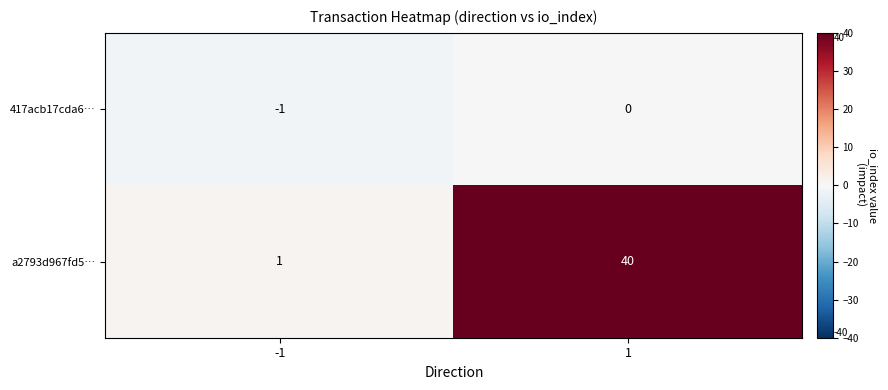

Which series changed the most between -1 and 1?

a2793d967fd5…